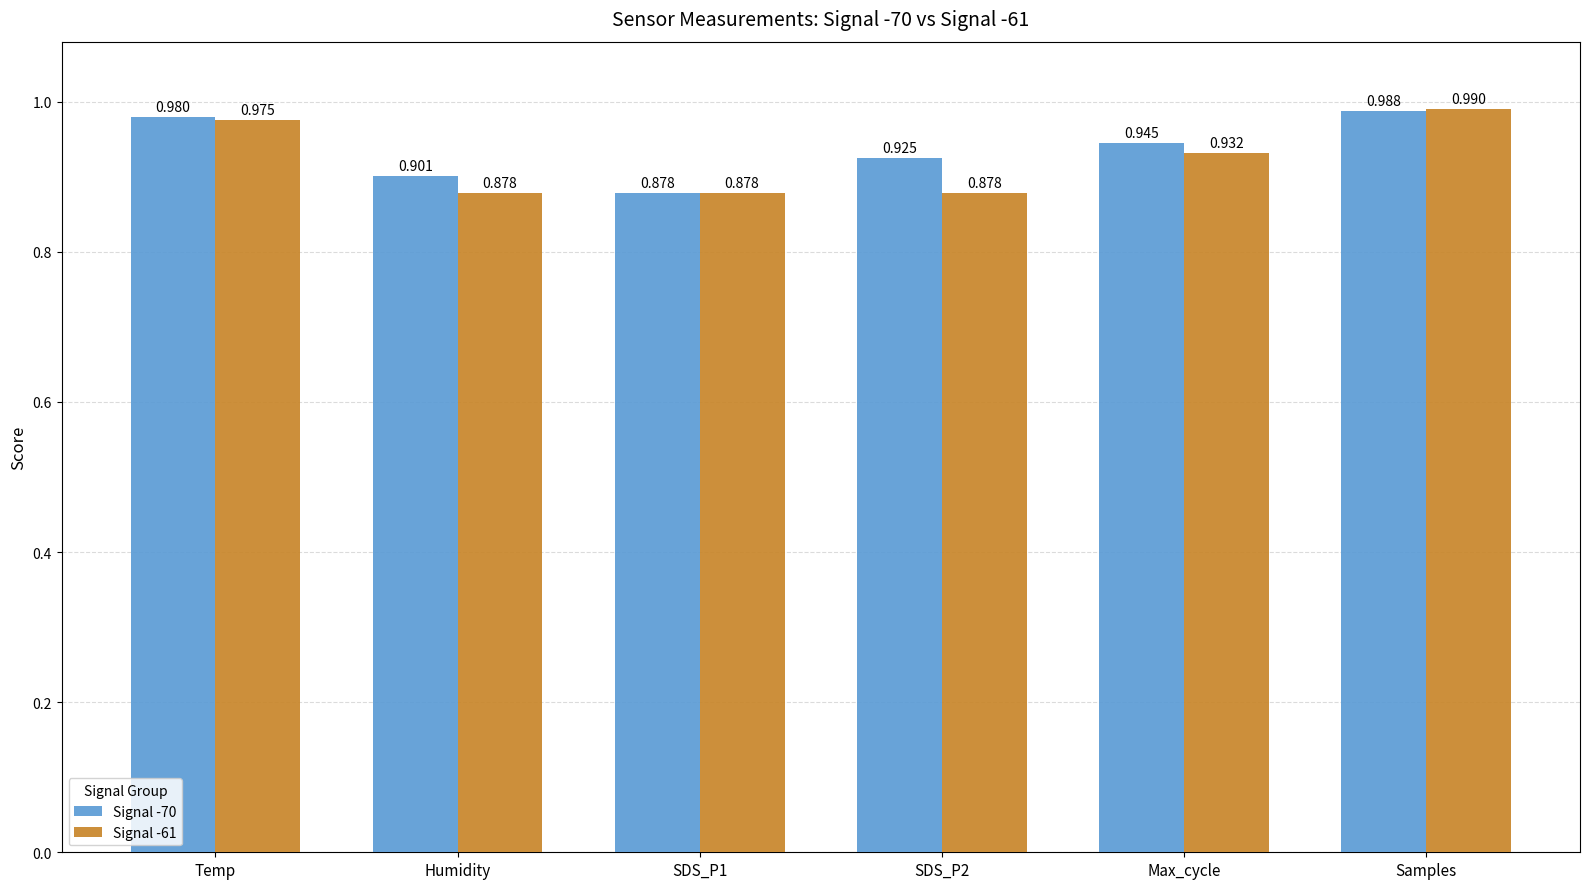

Is the value of Signal -61 at Humidity greater than the value of Signal -70 at Temp?

No